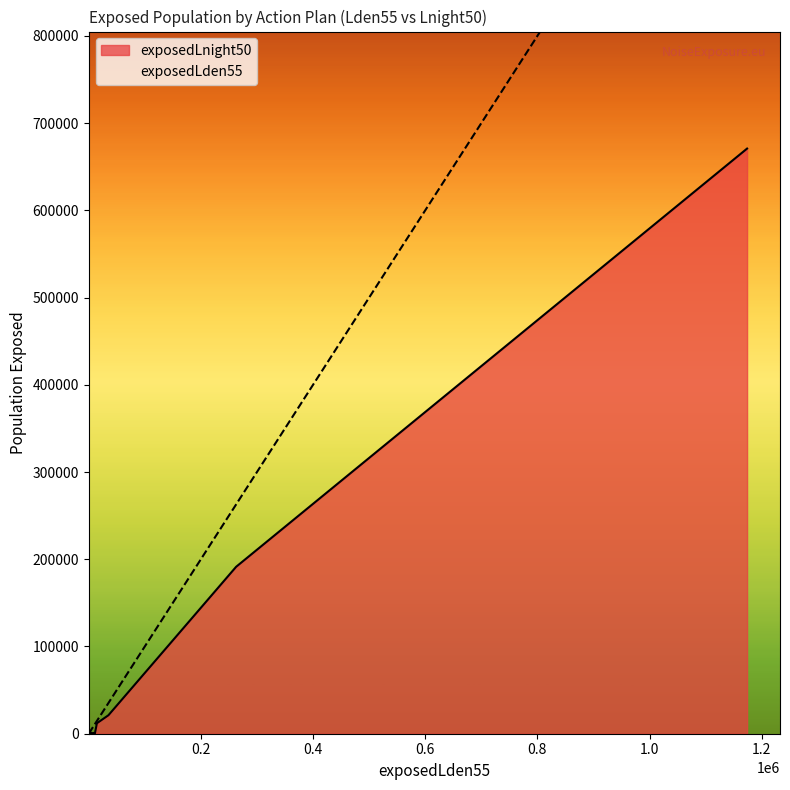

Count the number of categories in the chart.

11